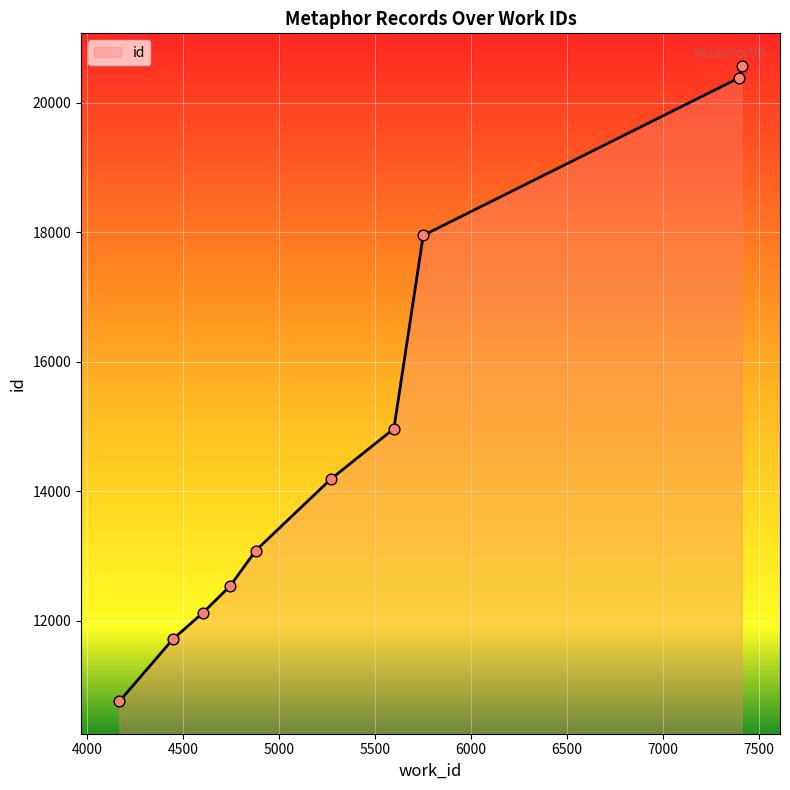

What is the smallest value displayed?

10751